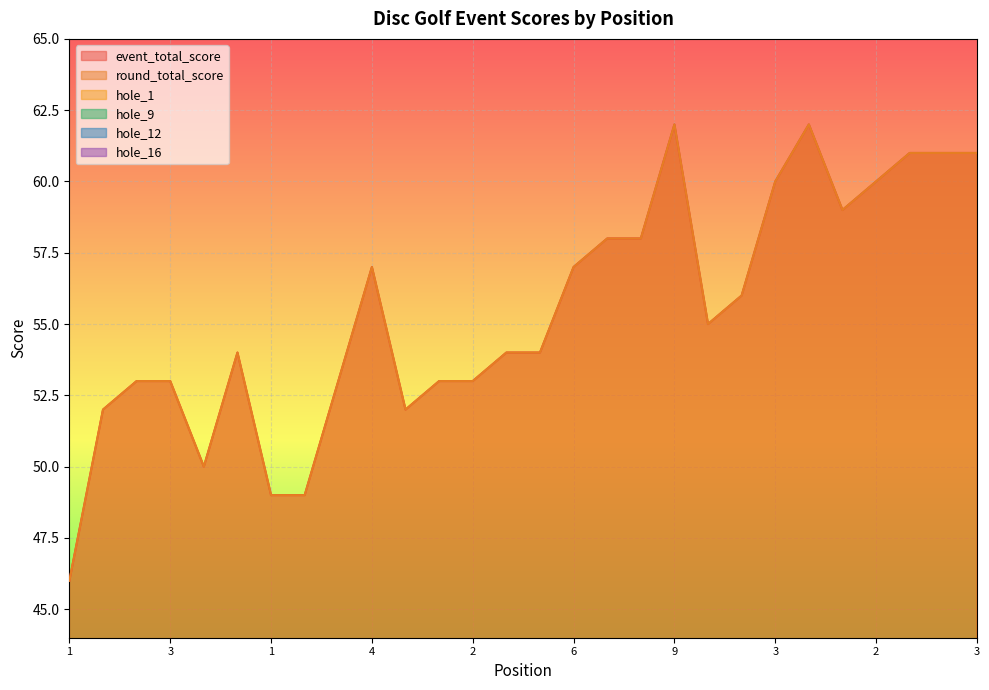

What is the total value across all series at 3?

118